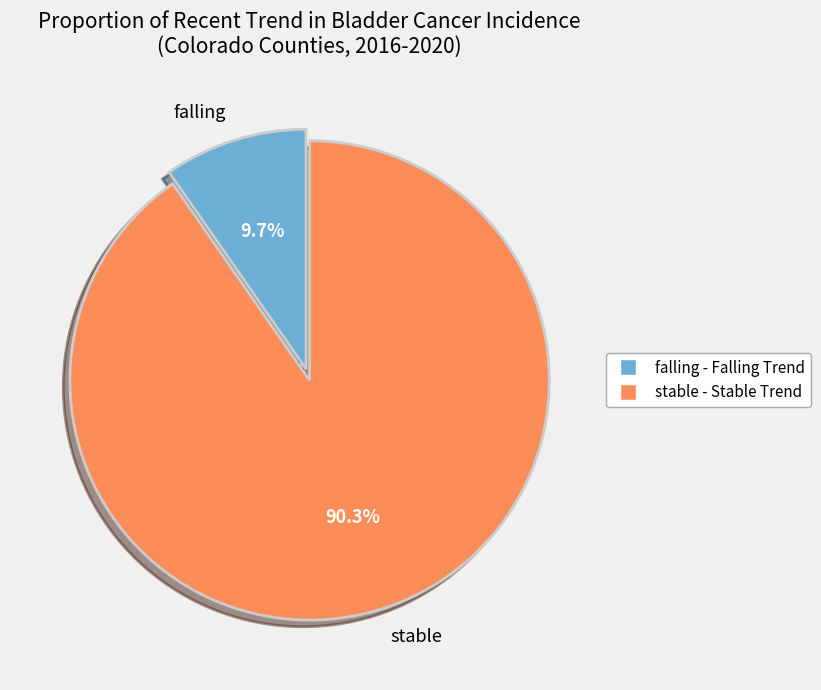

What percentage is NOT represented by stable?

9.7%